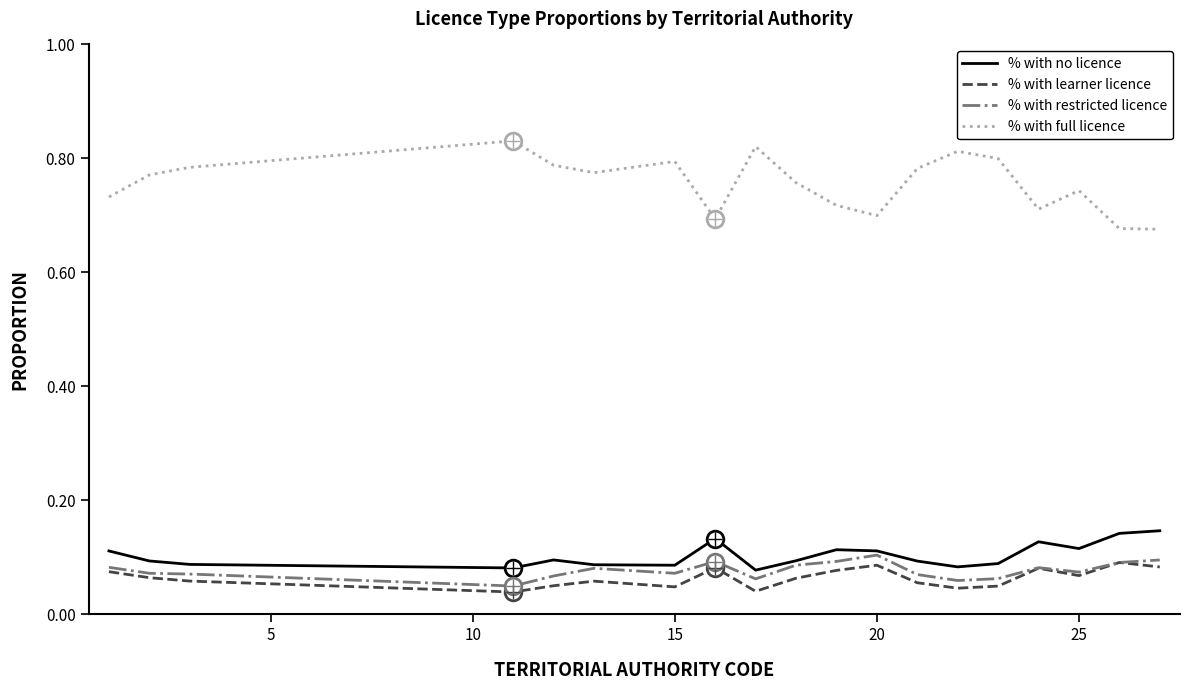

Which series has the widest spread of values?

% with full licence